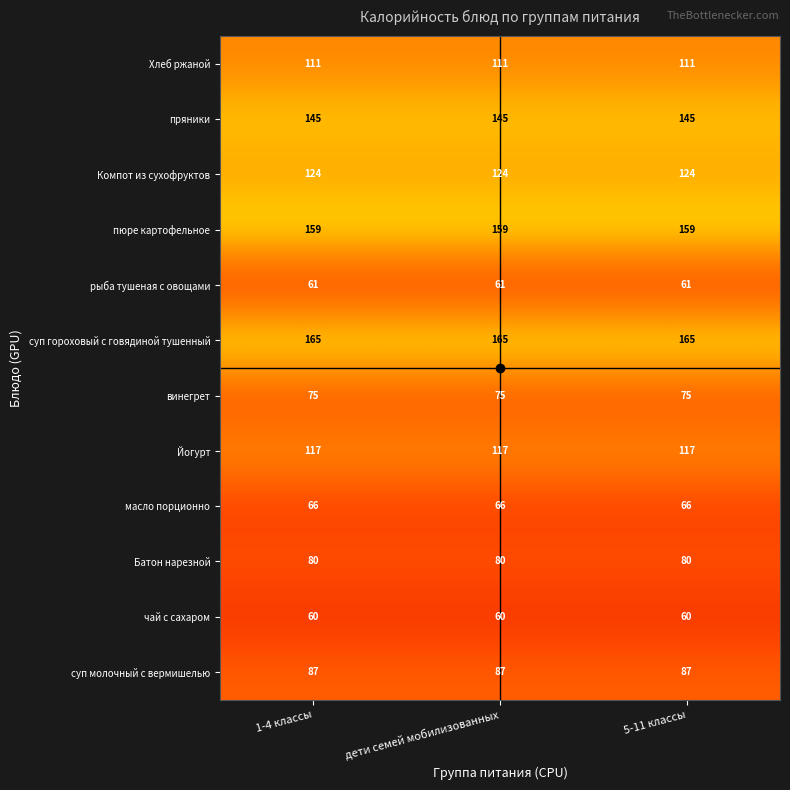

What is the minimum value shown in the chart?

60